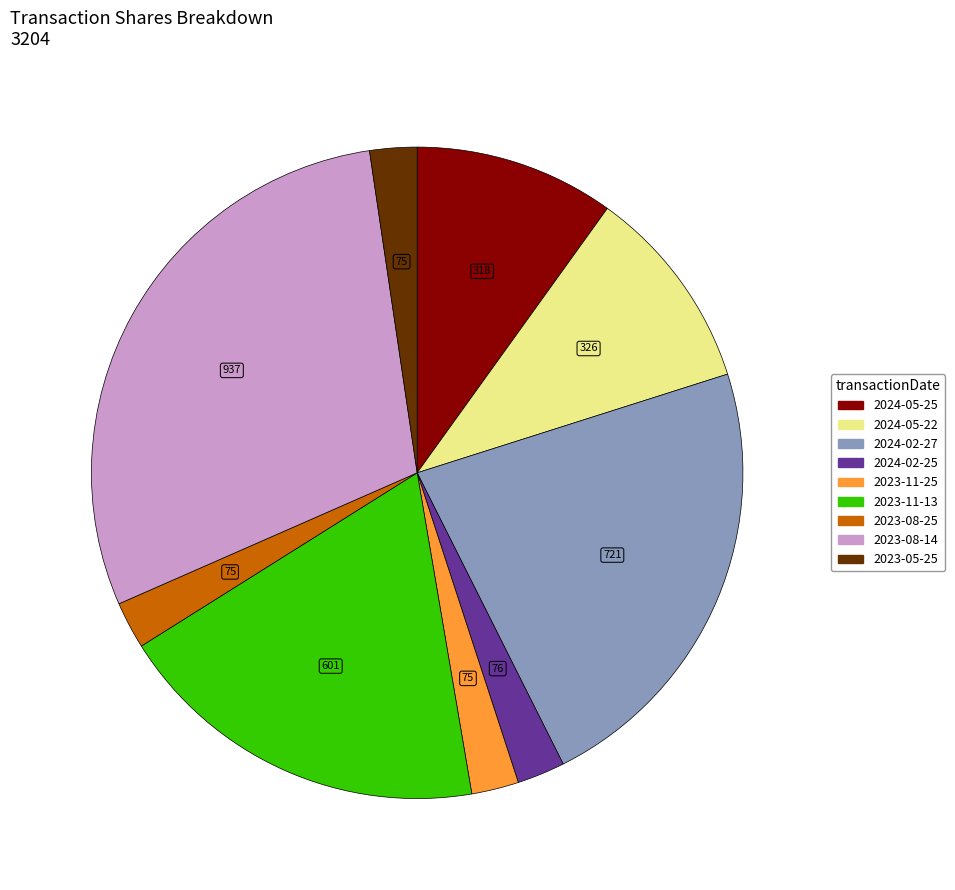

Is the sum of 2023-11-13 and 2024-02-25 greater than half?

No